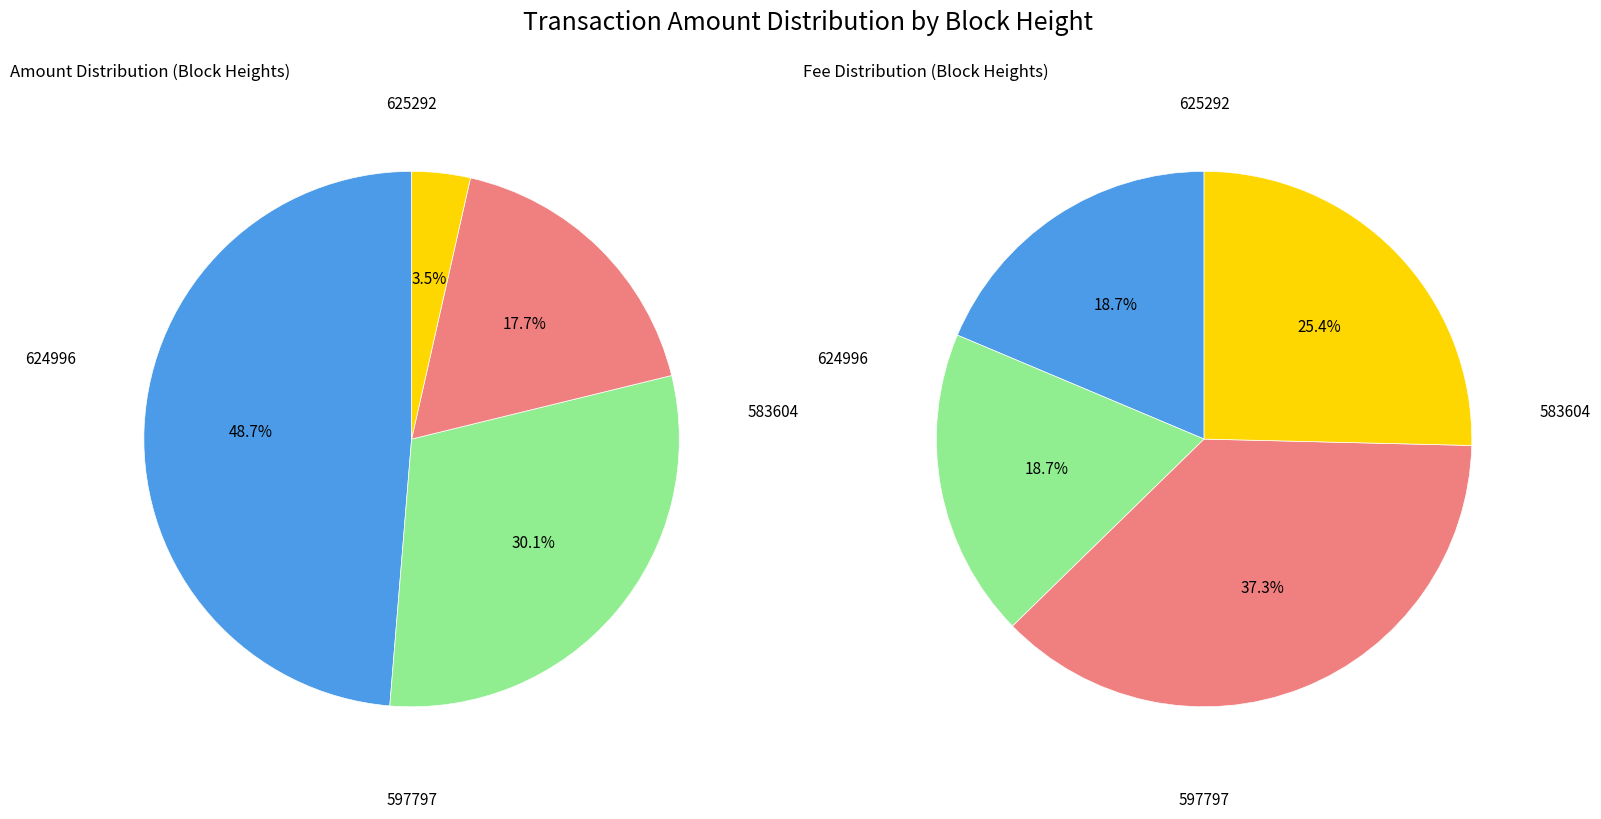

Does 1 account for over 50% of the chart?

No